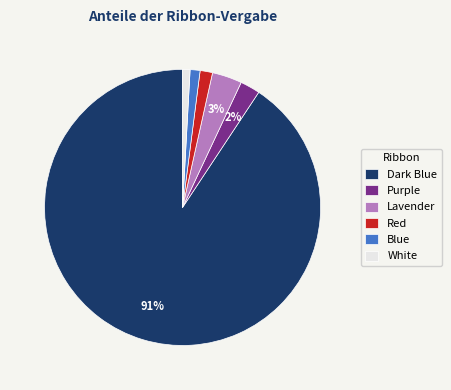

Which slice represents more than half of the pie?

Dark Blue